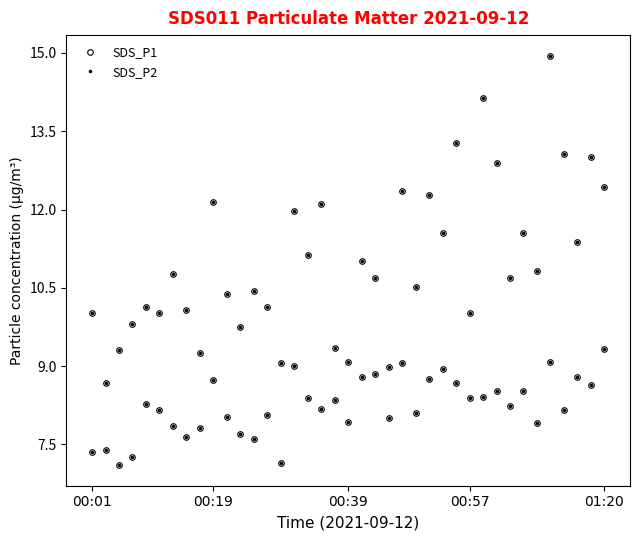

How many series are shown in this chart?

2